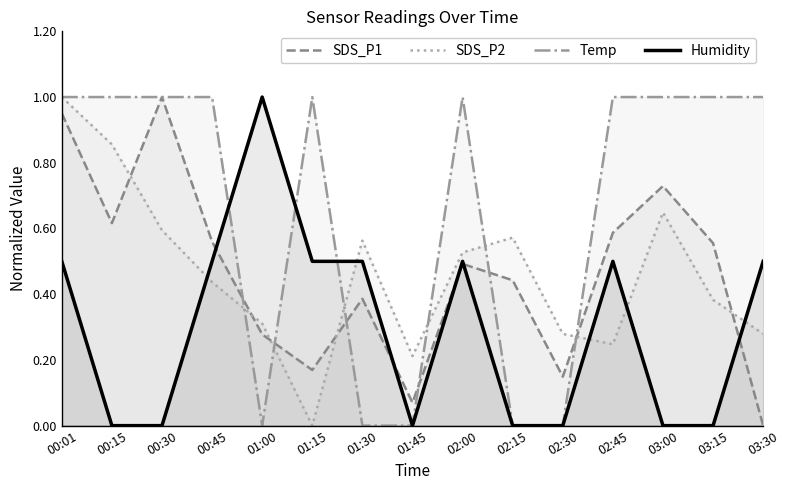

What is the value of the SDS_P2 point at the 7th from the left?

0.6